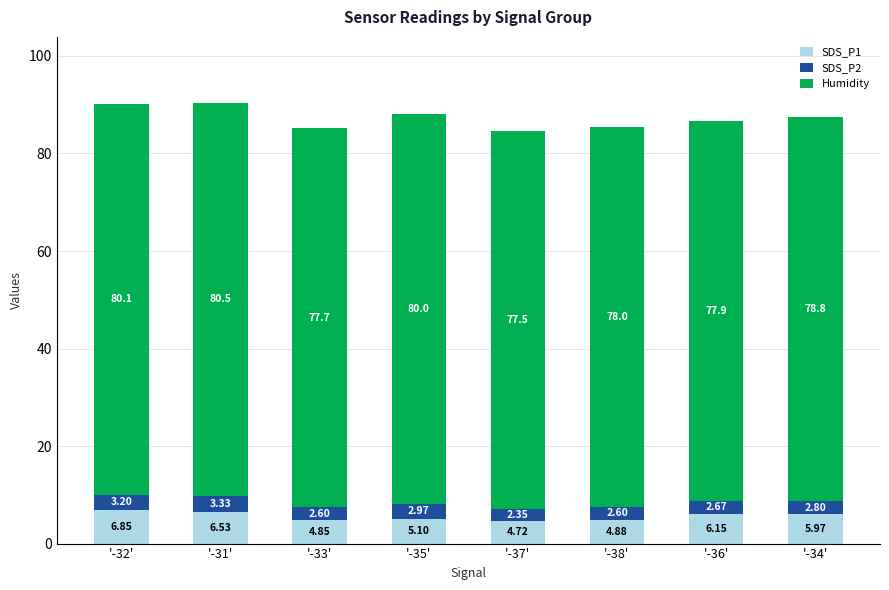

At which category is the sum across all series the highest?

'-31'